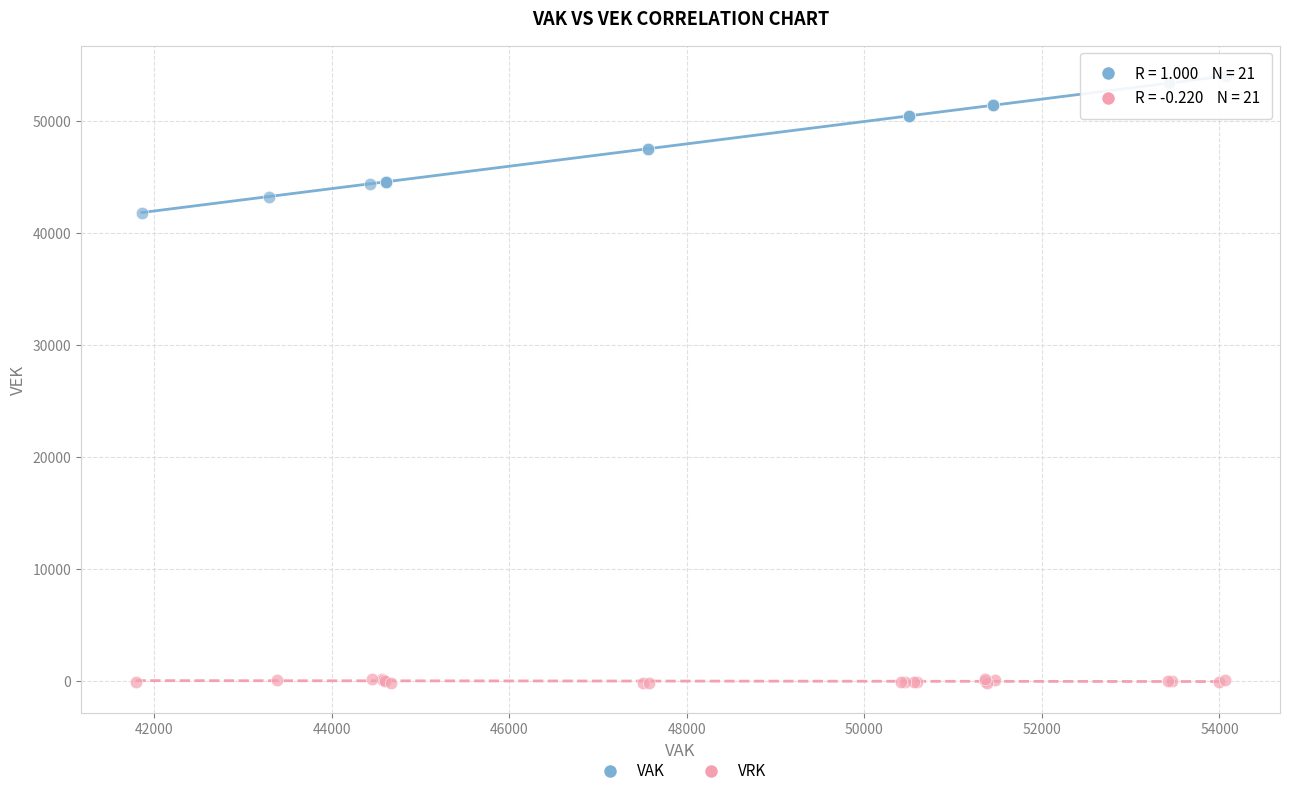

Which series contains the highest Y value?

VAK